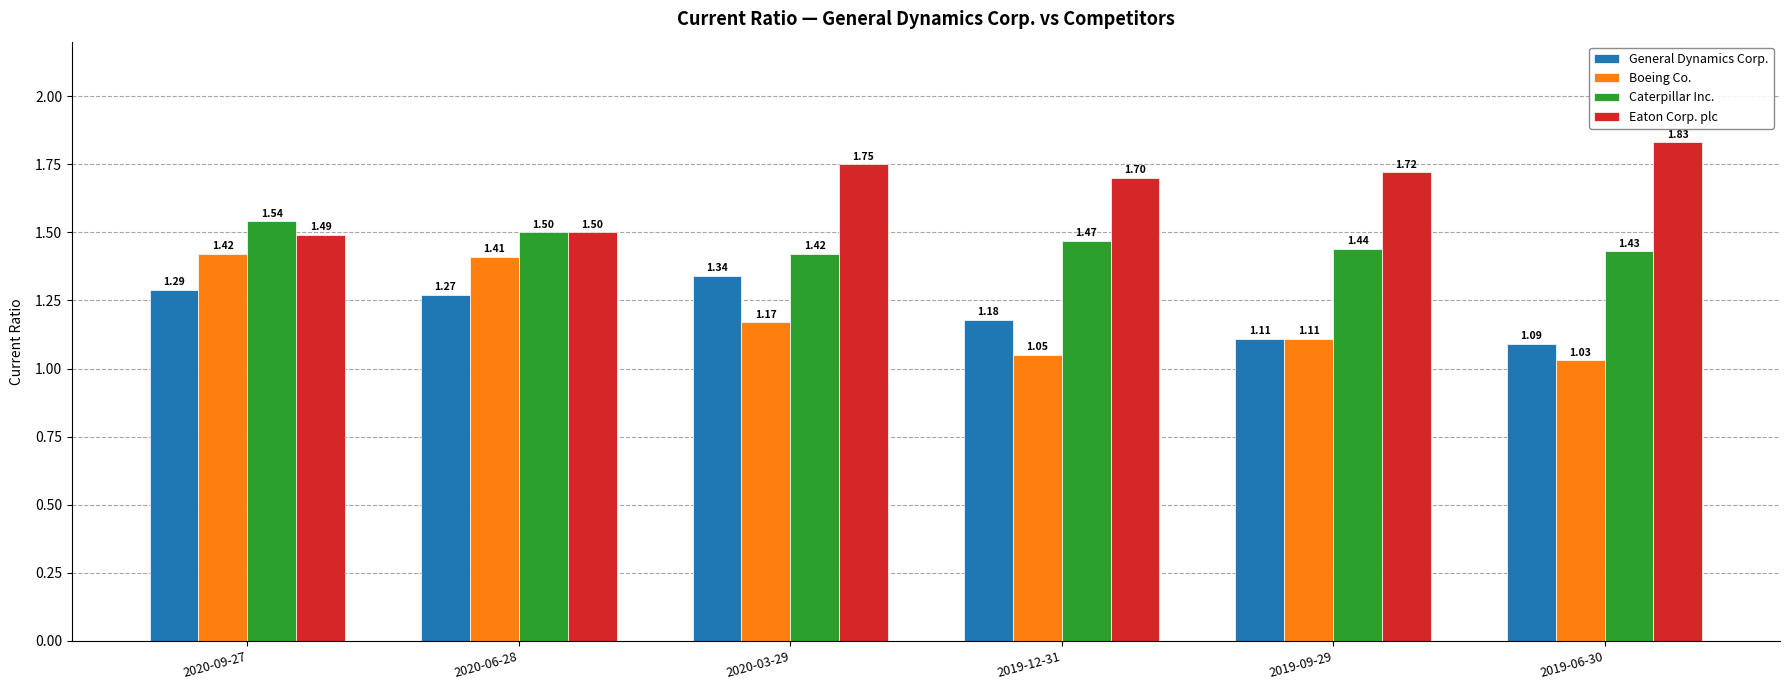

Which category has the lowest value across all series?

2019-06-30